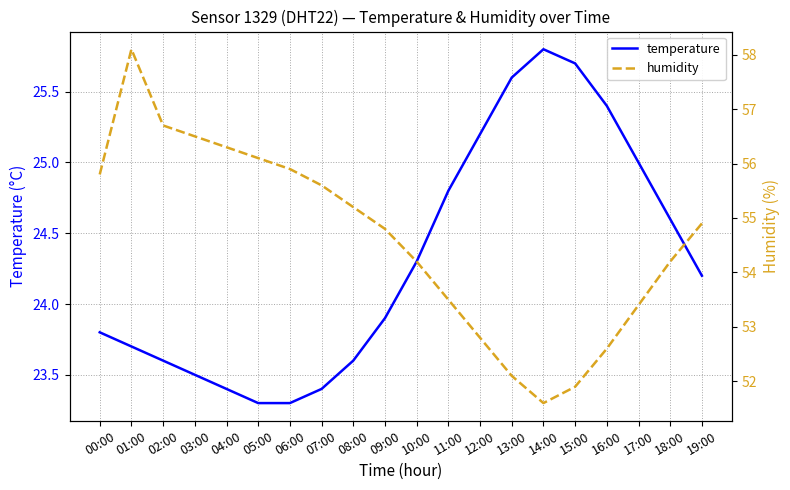

List the series in order of their overall mean, highest first.

humidity, temperature